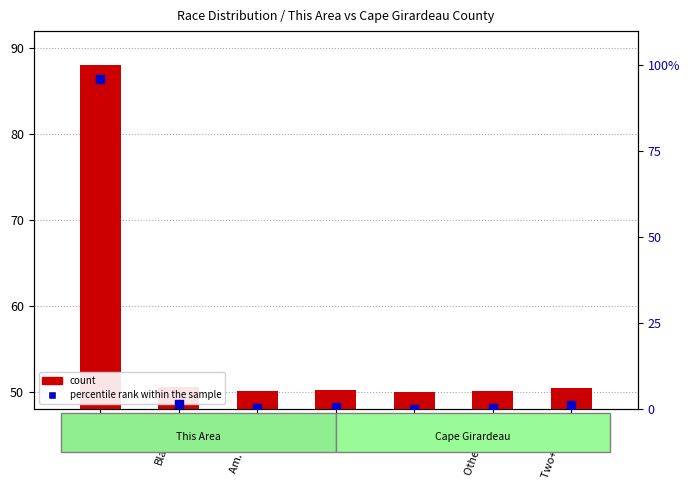

What are all the series names shown in the legend?

count, percentile rank within the sample